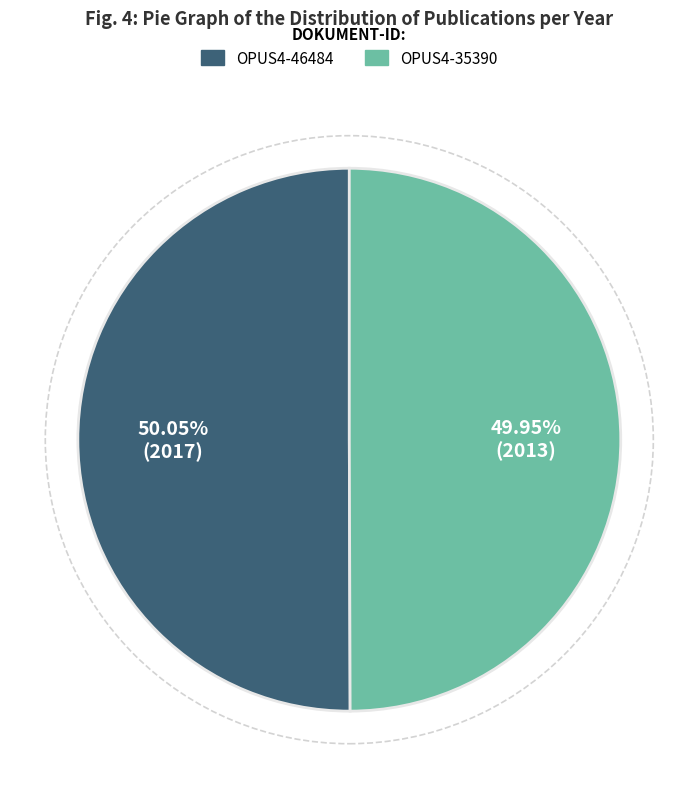

To the nearest percent, what is the combined percentage of OPUS4-35390 and OPUS4-46484?

100%